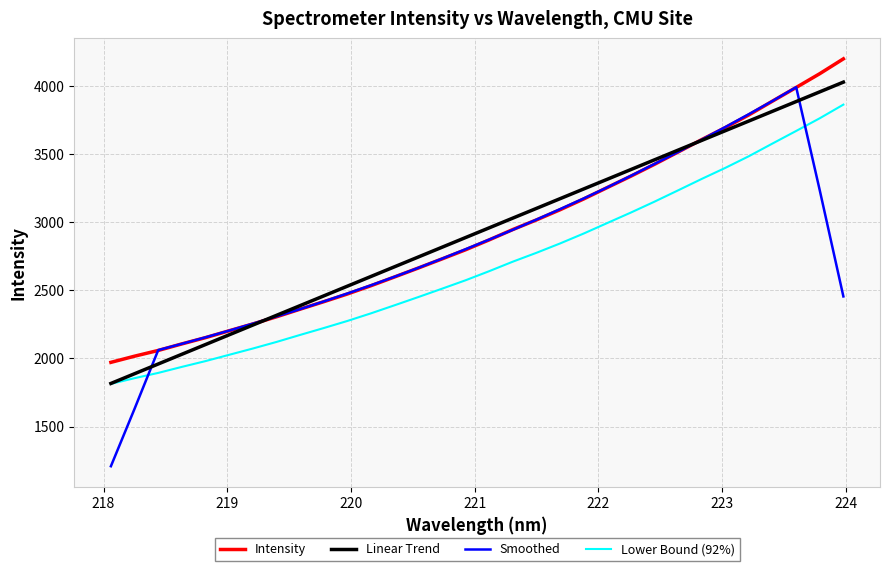

What is the minimum value for Linear Trend?

1815.8